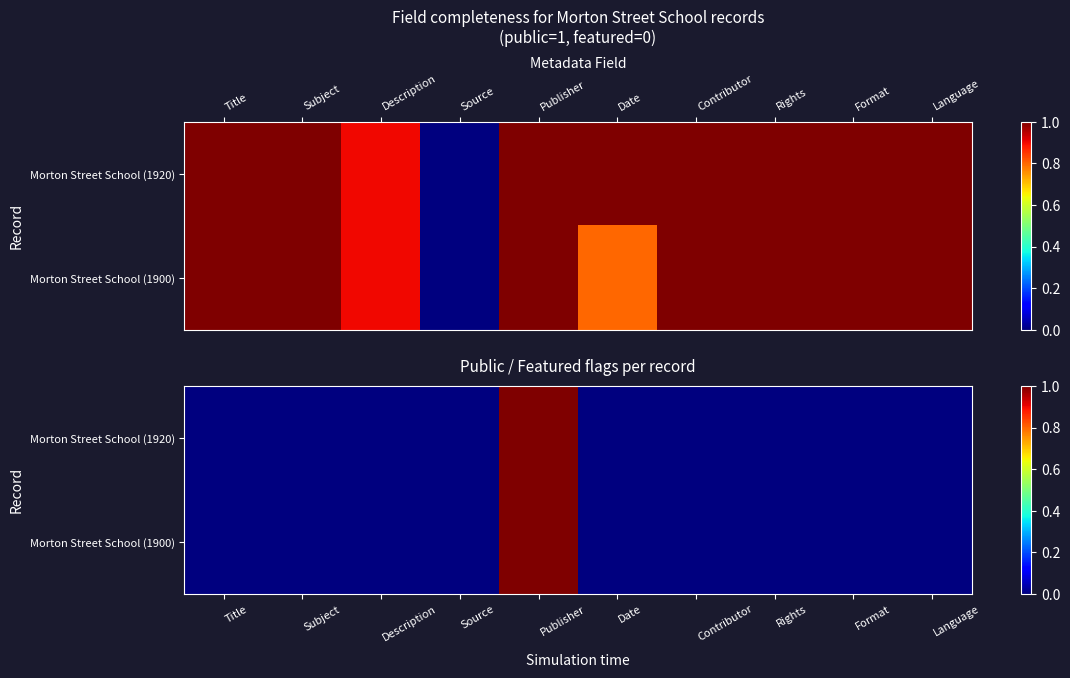

At how many categories does at least one series exceed 0?

1